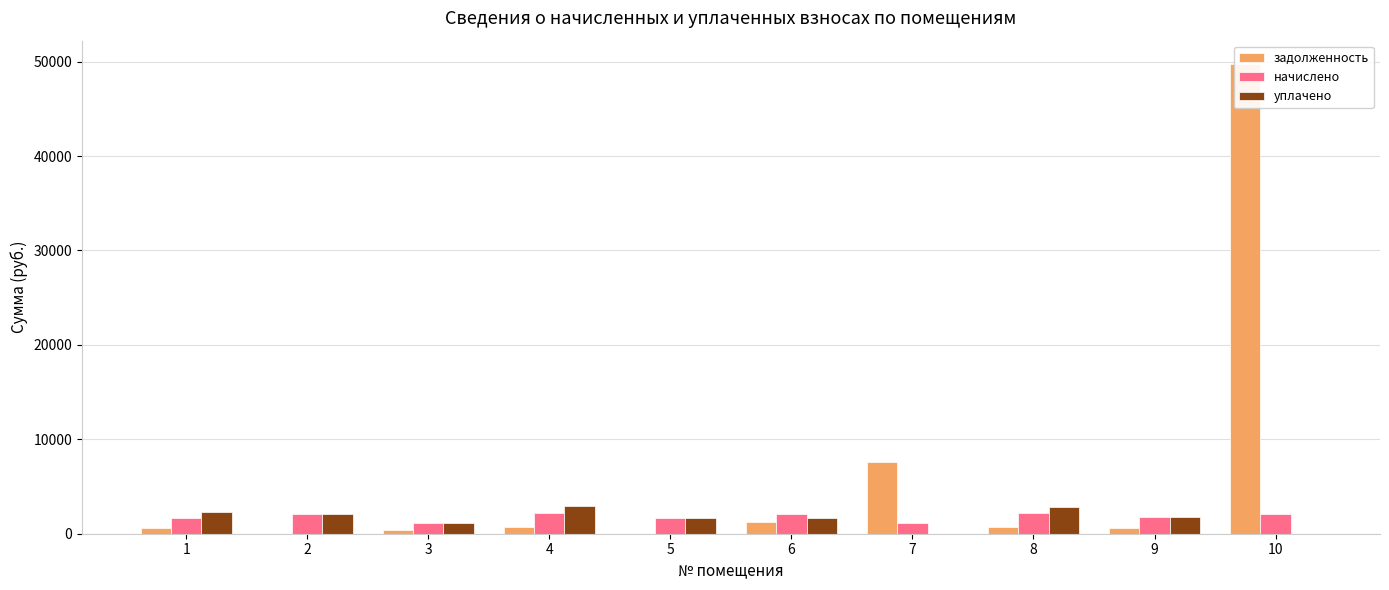

The уплачено series shows 1387.1 at 7. True or false?

False